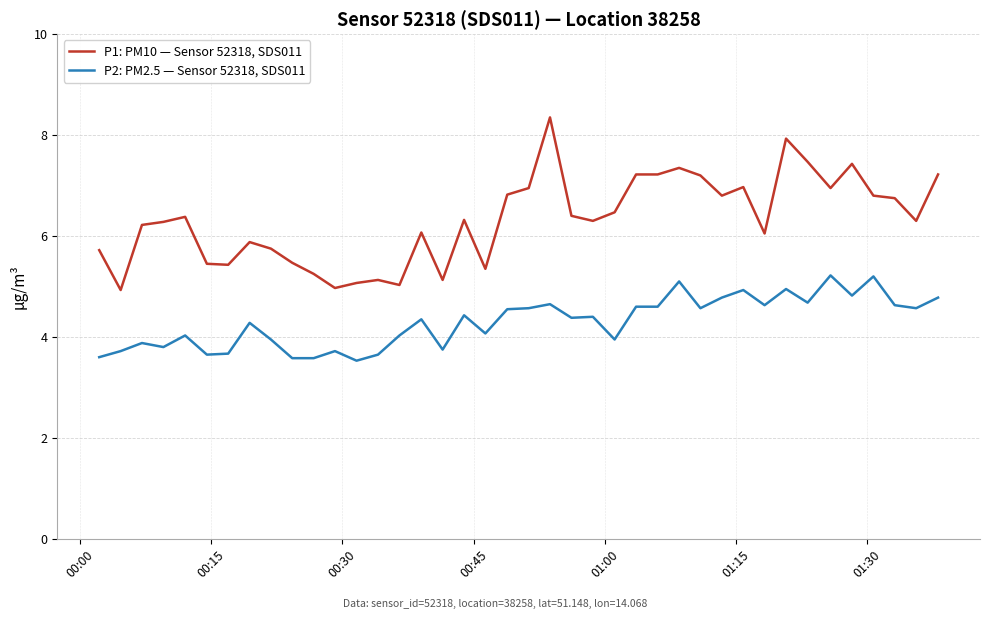

List the series in order of their overall mean, lowest first.

P2: PM2.5 — Sensor 52318, SDS011, P1: PM10 — Sensor 52318, SDS011